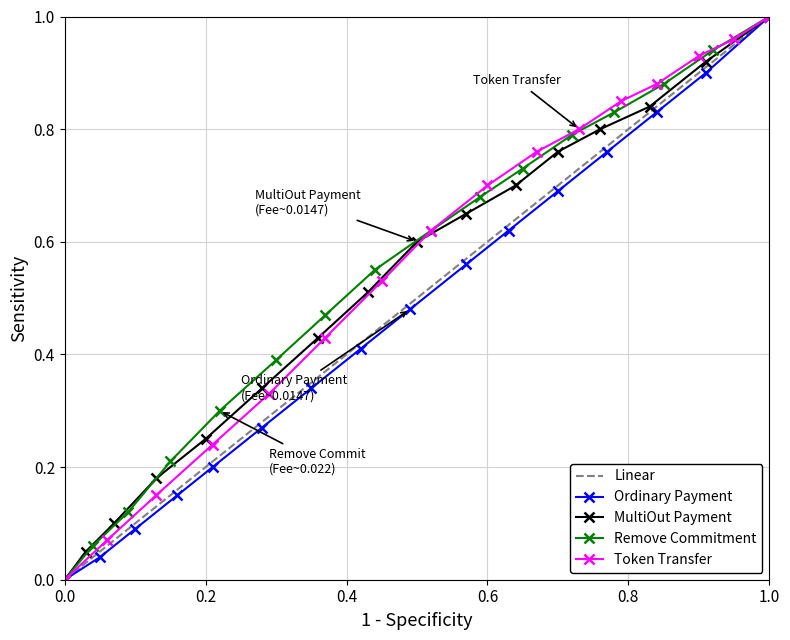

True or false: Ordinary Payment has more than 1 interior local peaks.

False